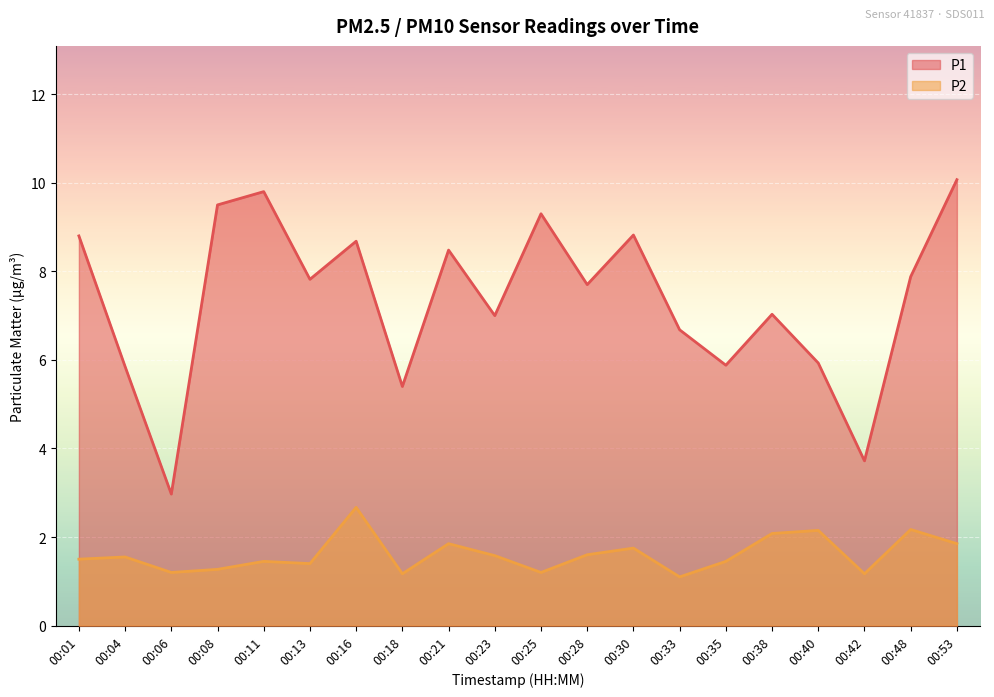

How many interior local peaks does the P2 series have?

7